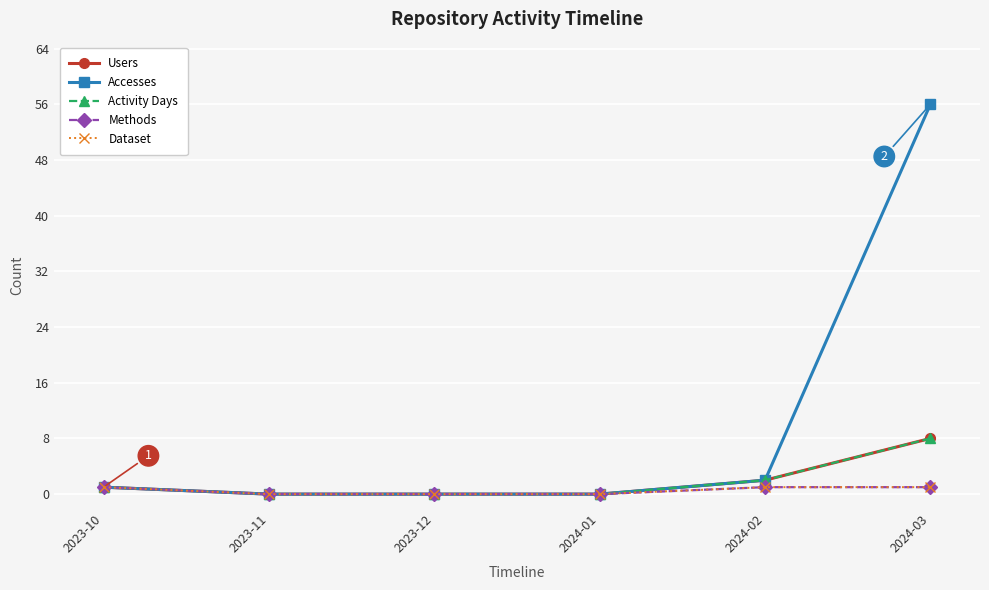

Which series changed the most between 2023-10 and 2024-03?

Accesses